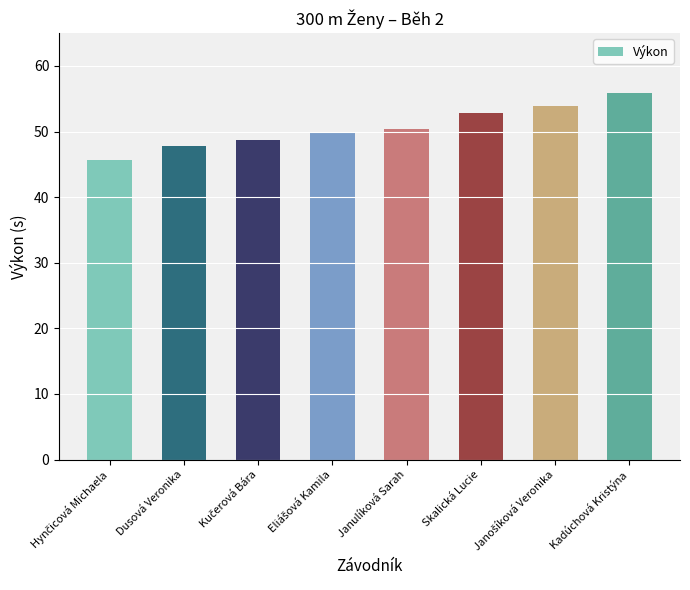

The chart shows a value of 55.8 at Kadúchová Kristýna. True or false?

True